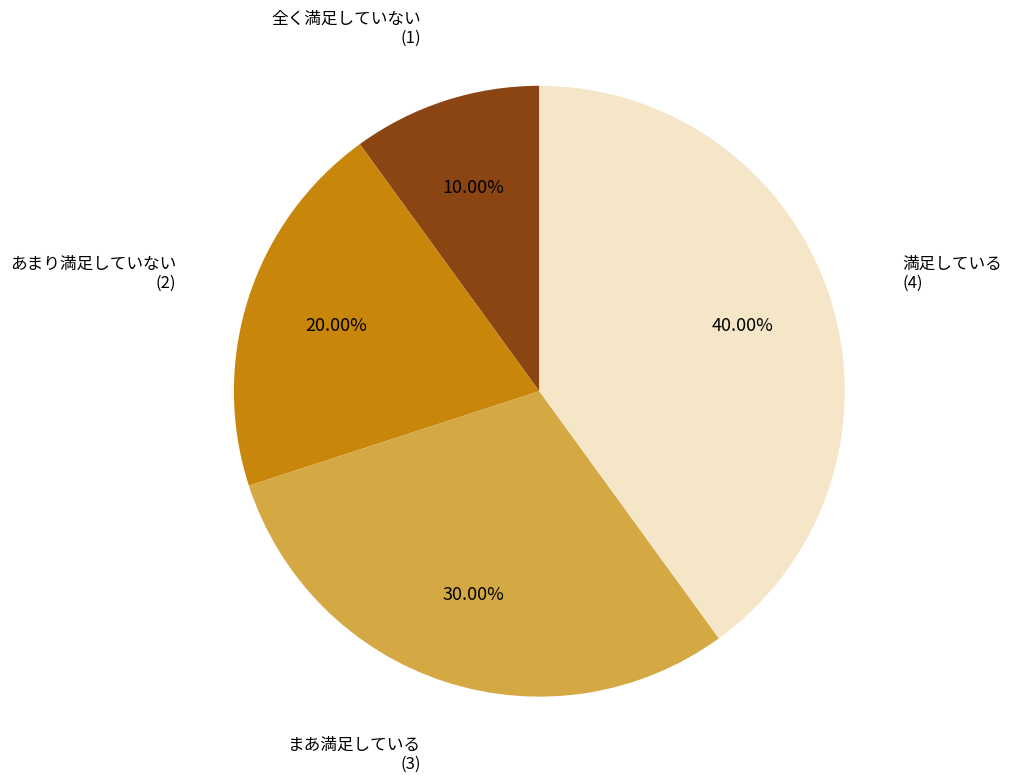

Does any single category account for the majority?

No